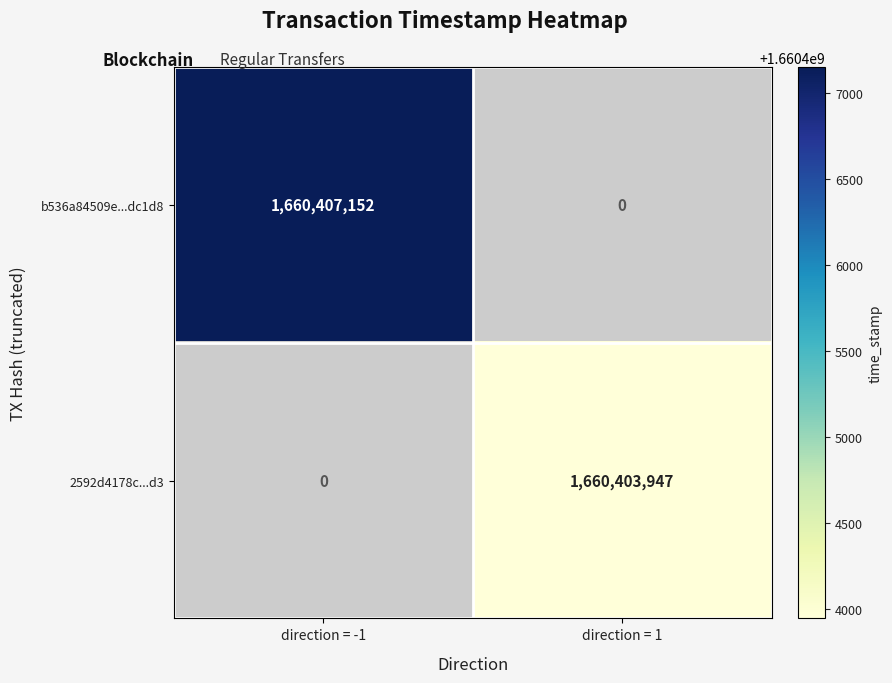

Is it true that 2592d4178c...d3 equals 2776110406 at direction = 1?

False